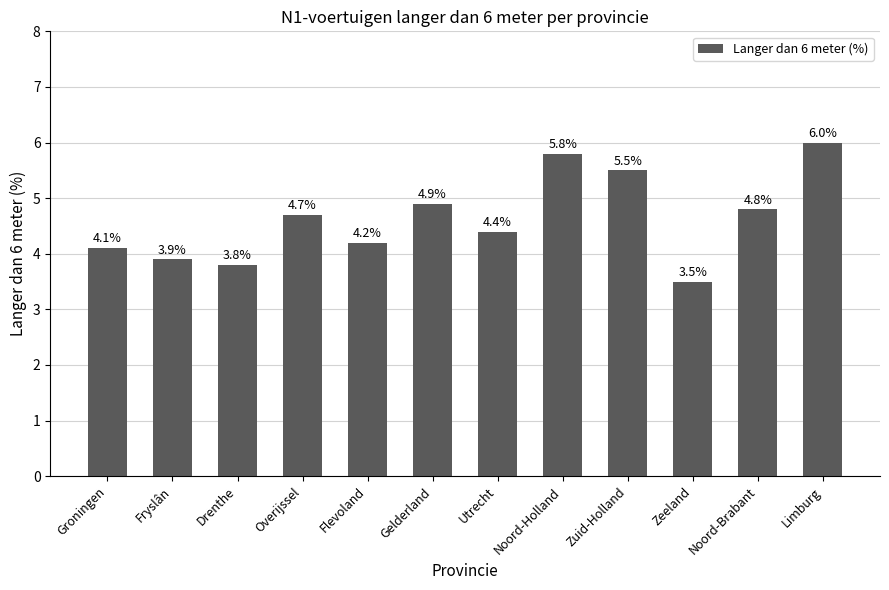

At which label does the data first exceed 4?

Groningen